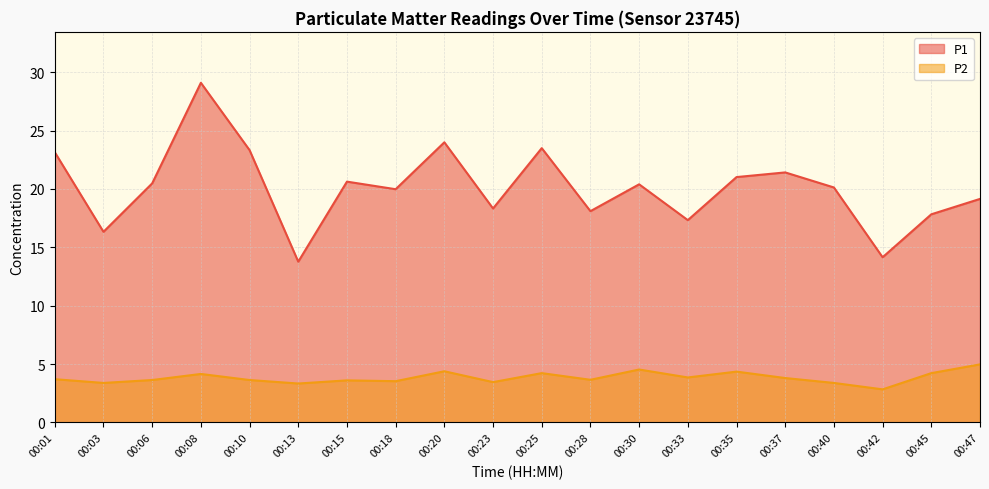

At how many categories does at least one series exceed 27?

1